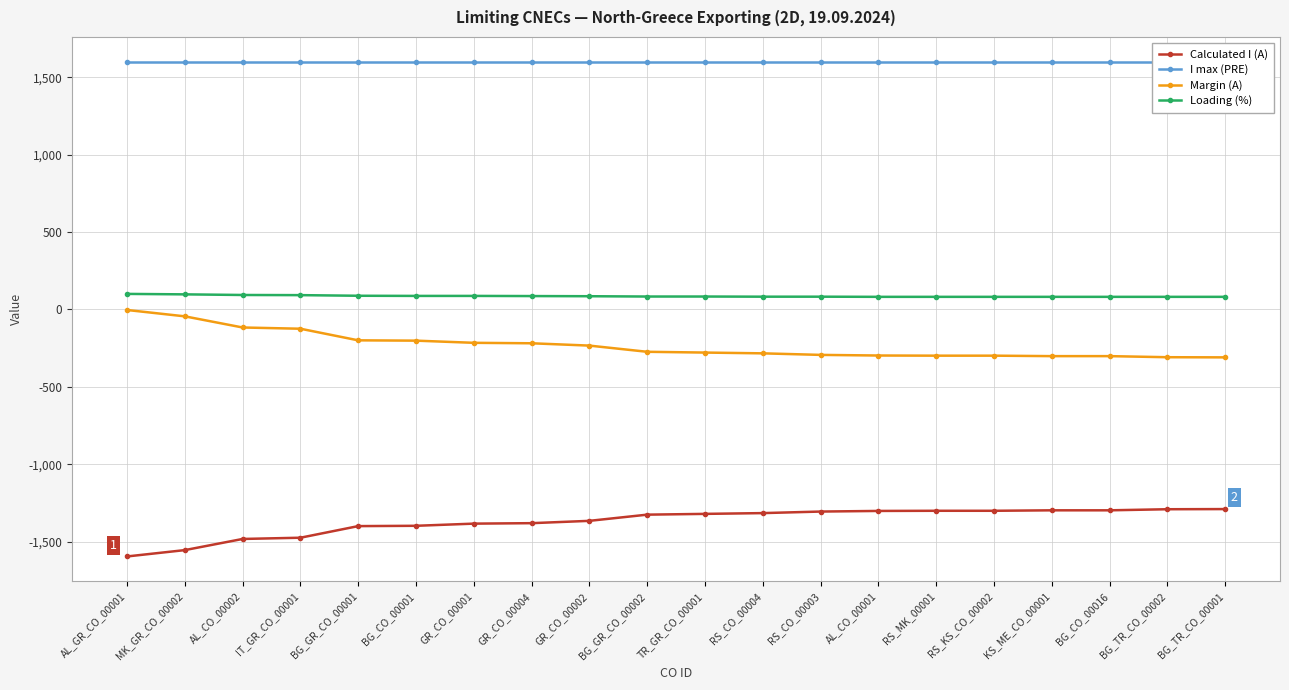

How many series are shown in this chart?

4